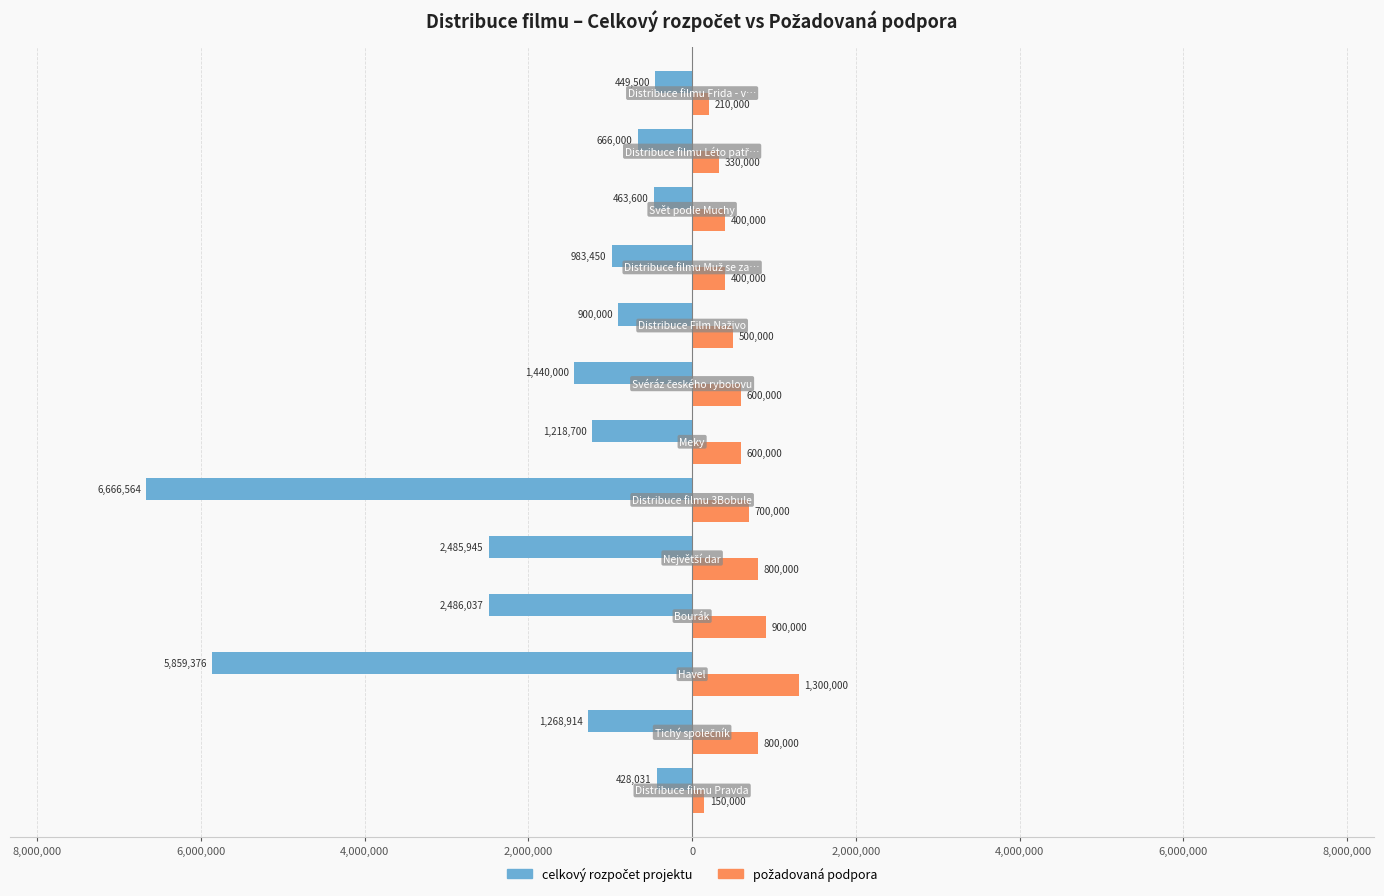

Which series has the largest range (max minus min)?

celkový rozpočet projektu